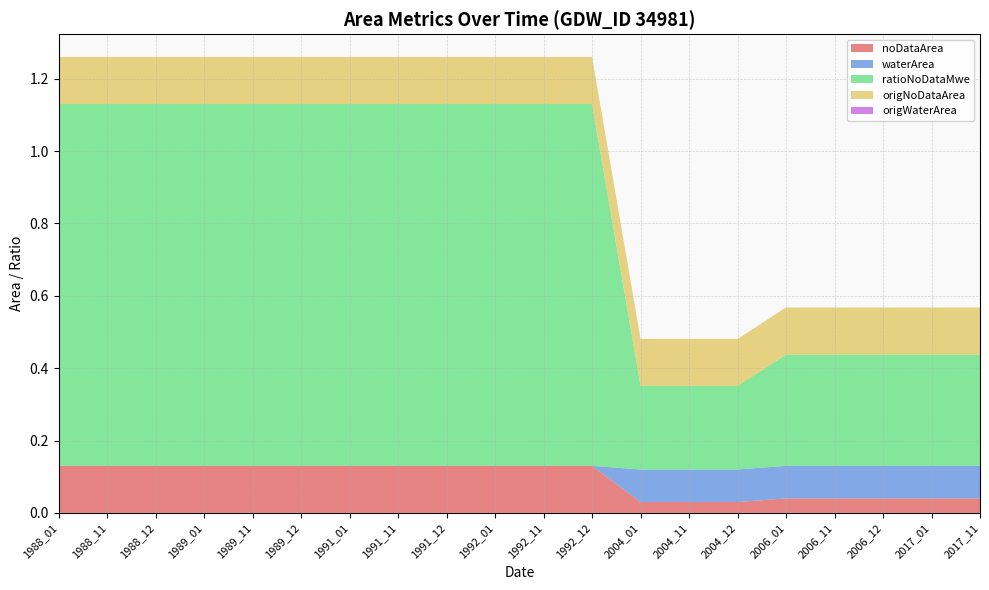

Reading right to left, list all the values displayed in this chart.

noDataArea: 2017_11=0.0	2017_01=0.0	2006_12=0.0	2006_11=0.0	2006_01=0.0	2004_12=0.0	2004_11=0.0	2004_01=0.0	1992_12=0.1	1992_11=0.1	1992_01=0.1	1991_12=0.1	1991_11=0.1	1991_01=0.1	1989_12=0.1	1989_11=0.1	1989_01=0.1	1988_12=0.1	1988_11=0.1	1988_01=0.1
waterArea: 2017_11=0.1	2017_01=0.1	2006_12=0.1	2006_11=0.1	2006_01=0.1	2004_12=0.1	2004_11=0.1	2004_01=0.1	1992_12=0.0	1992_11=0.0	1992_01=0.0	1991_12=0.0	1991_11=0.0	1991_01=0.0	1989_12=0.0	1989_11=0.0	1989_01=0.0	1988_12=0.0	1988_11=0.0	1988_01=0.0
ratioNoDataMwe: 2017_11=0.3	2017_01=0.3	2006_12=0.3	2006_11=0.3	2006_01=0.3	2004_12=0.2	2004_11=0.2	2004_01=0.2	1992_12=1.0	1992_11=1.0	1992_01=1.0	1991_12=1.0	1991_11=1.0	1991_01=1.0	1989_12=1.0	1989_11=1.0	1989_01=1.0	1988_12=1.0	1988_11=1.0	1988_01=1.0
origNoDataArea: 2017_11=0.1	2017_01=0.1	2006_12=0.1	2006_11=0.1	2006_01=0.1	2004_12=0.1	2004_11=0.1	2004_01=0.1	1992_12=0.1	1992_11=0.1	1992_01=0.1	1991_12=0.1	1991_11=0.1	1991_01=0.1	1989_12=0.1	1989_11=0.1	1989_01=0.1	1988_12=0.1	1988_11=0.1	1988_01=0.1
origWaterArea: 2017_11=0.0	2017_01=0.0	2006_12=0.0	2006_11=0.0	2006_01=0.0	2004_12=0.0	2004_11=0.0	2004_01=0.0	1992_12=0.0	1992_11=0.0	1992_01=0.0	1991_12=0.0	1991_11=0.0	1991_01=0.0	1989_12=0.0	1989_11=0.0	1989_01=0.0	1988_12=0.0	1988_11=0.0	1988_01=0.0